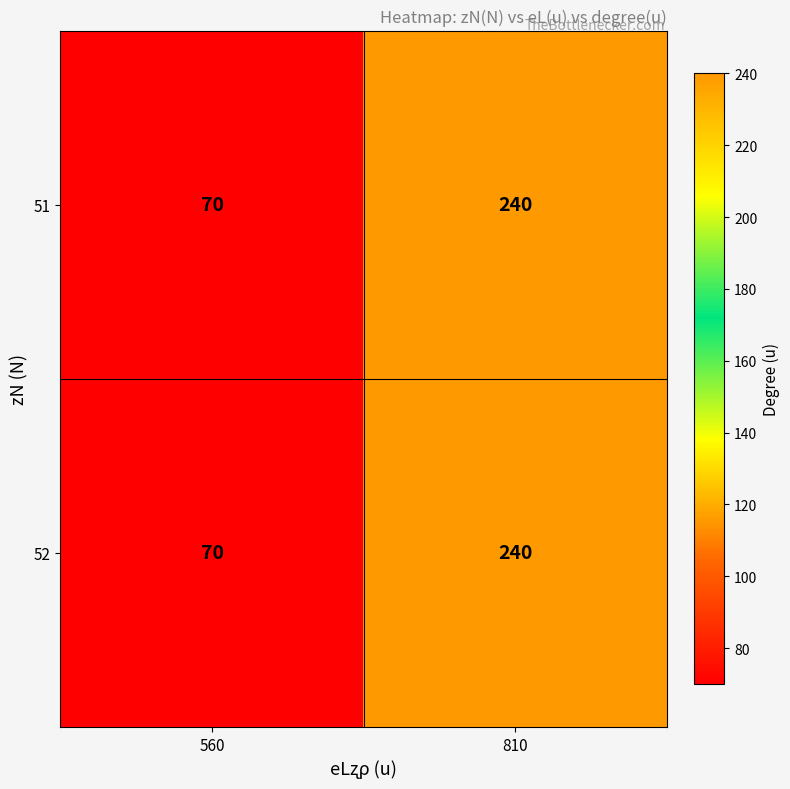

Reading left to right, extract all data points from this chart.

51: 560=70	810=240
52: 560=70	810=240